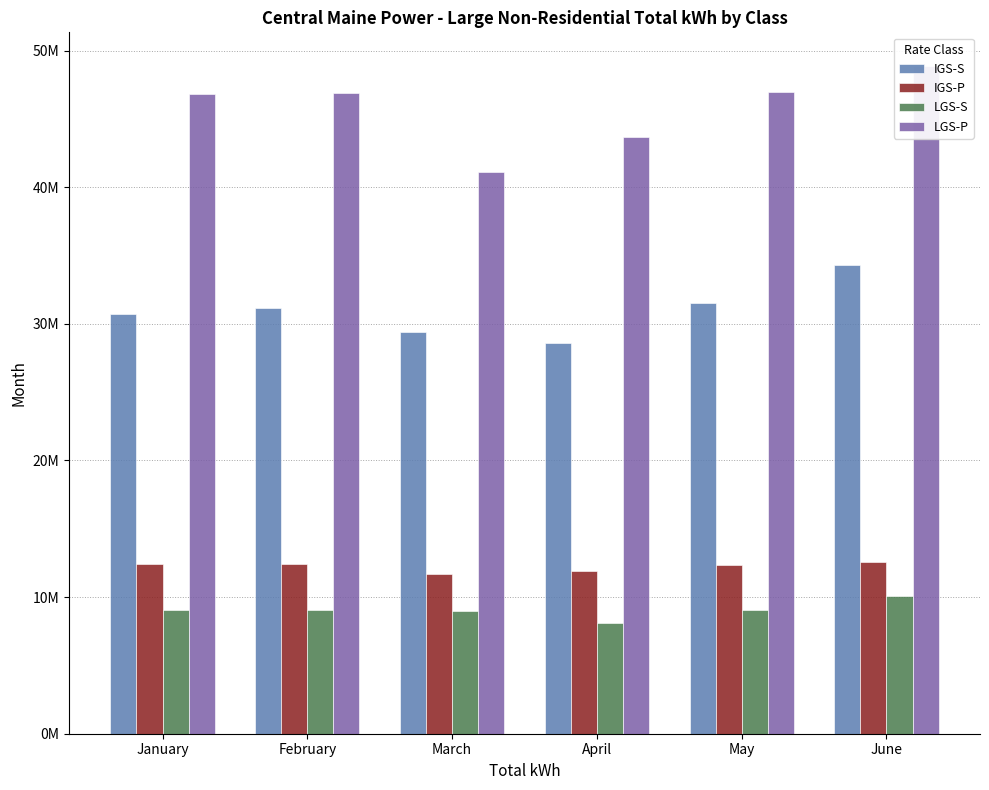

Are the bars horizontal?

No